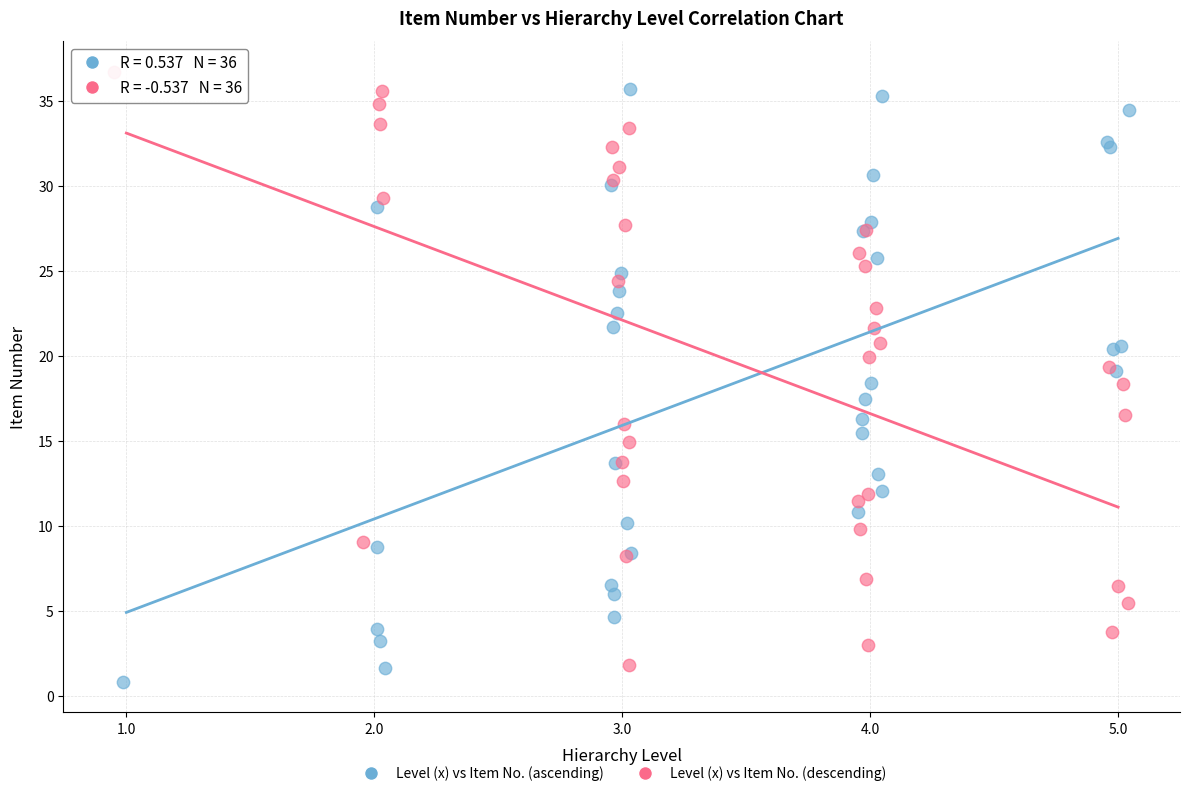

What are all the series names shown in the legend?

Level (x) vs Item No. (ascending), Level (x) vs Item No. (descending)